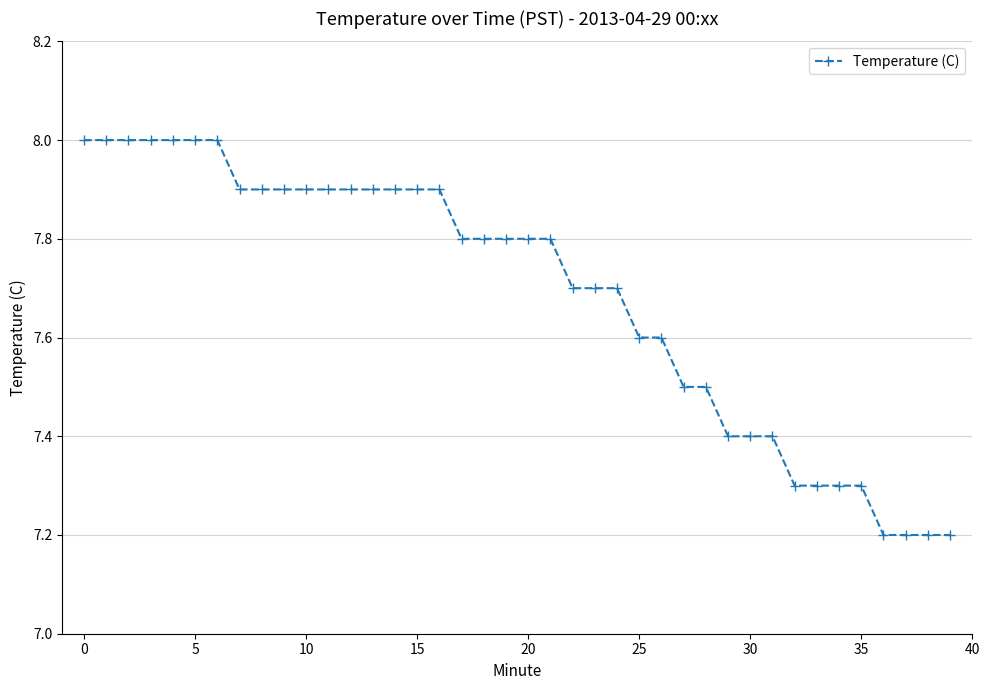

How many values are between 7 and 8?

40